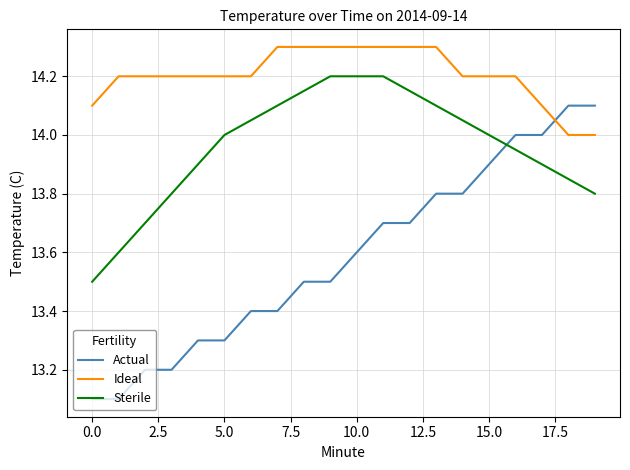

After their last crossing, which series has the higher values: Ideal or Actual?

Actual